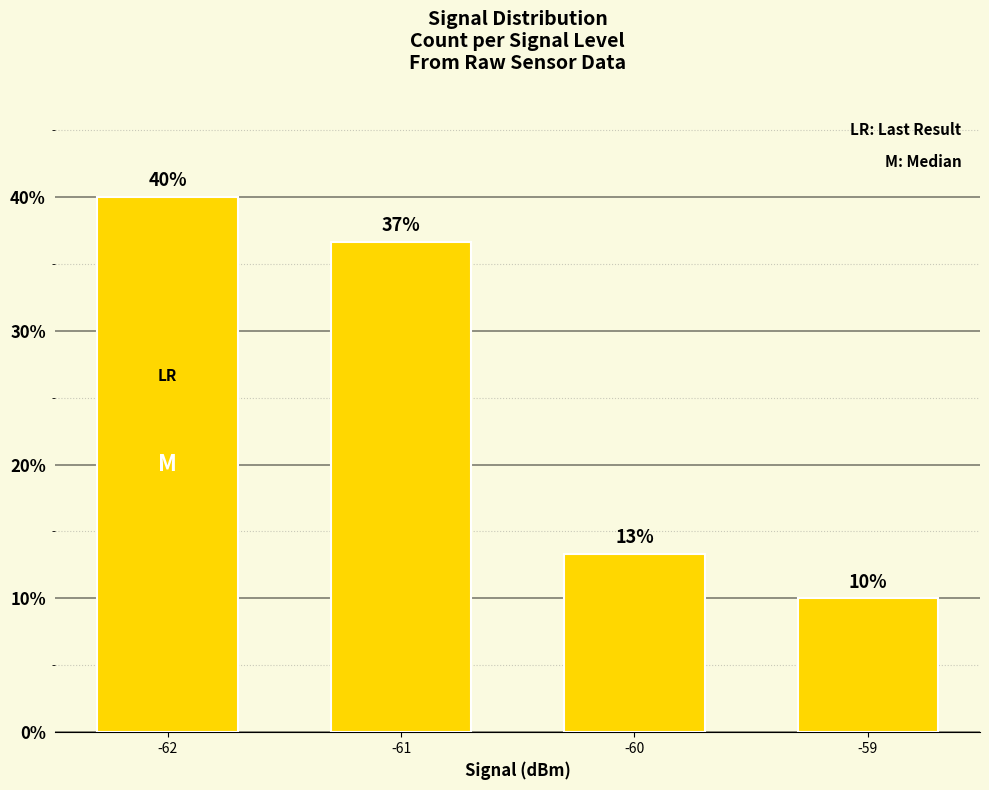

Rank the categories by value from lowest to highest.

-59, -60, -61, -62